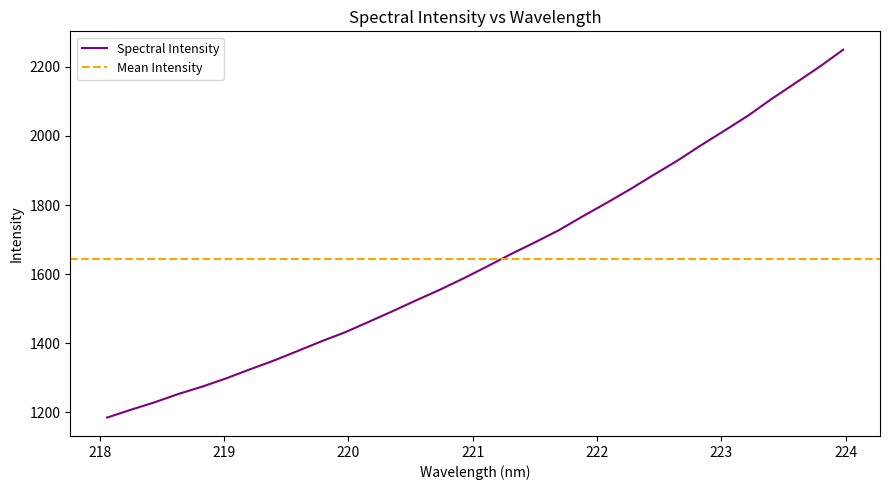

True or false: the data has more than 0 interior local peaks.

False